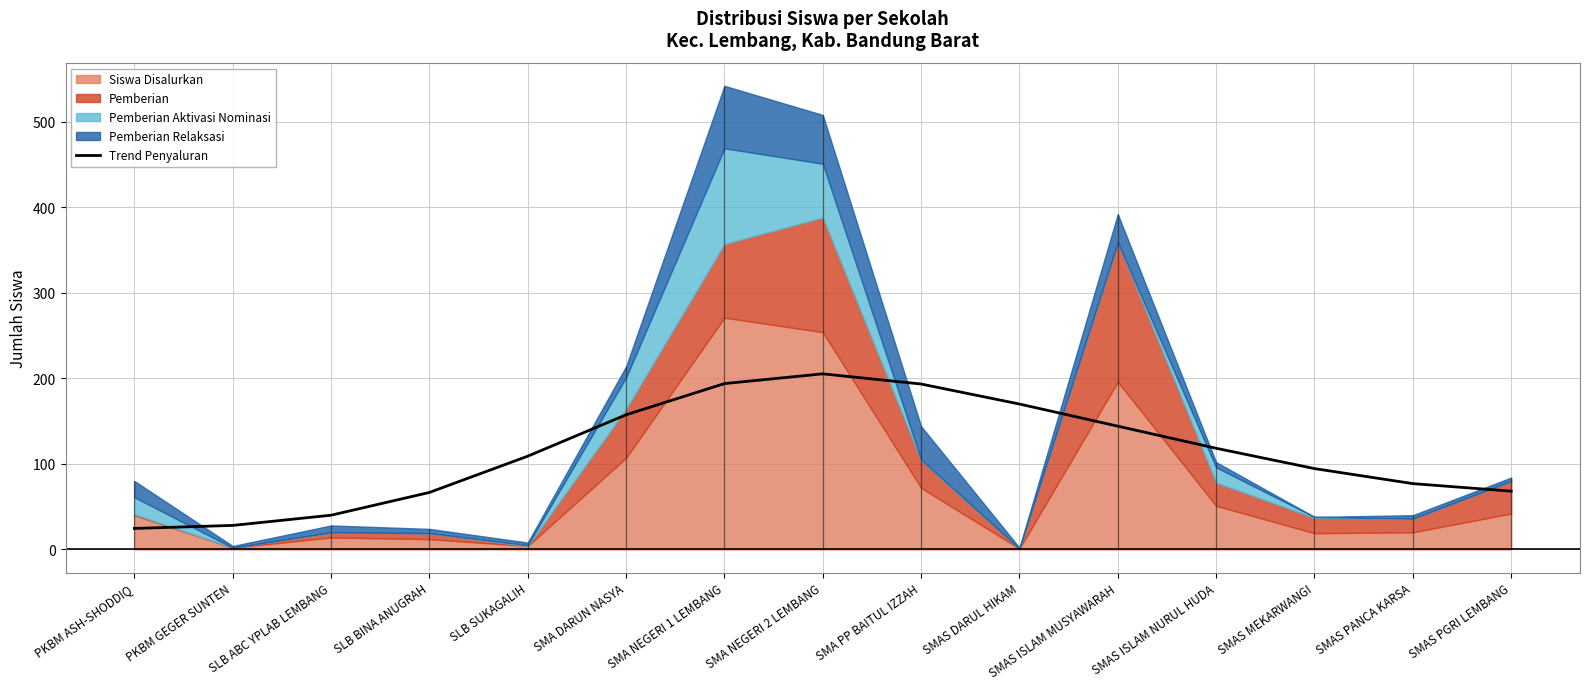

True or false: the data shows 76.9 at SMAS PANCA KARSA.

True